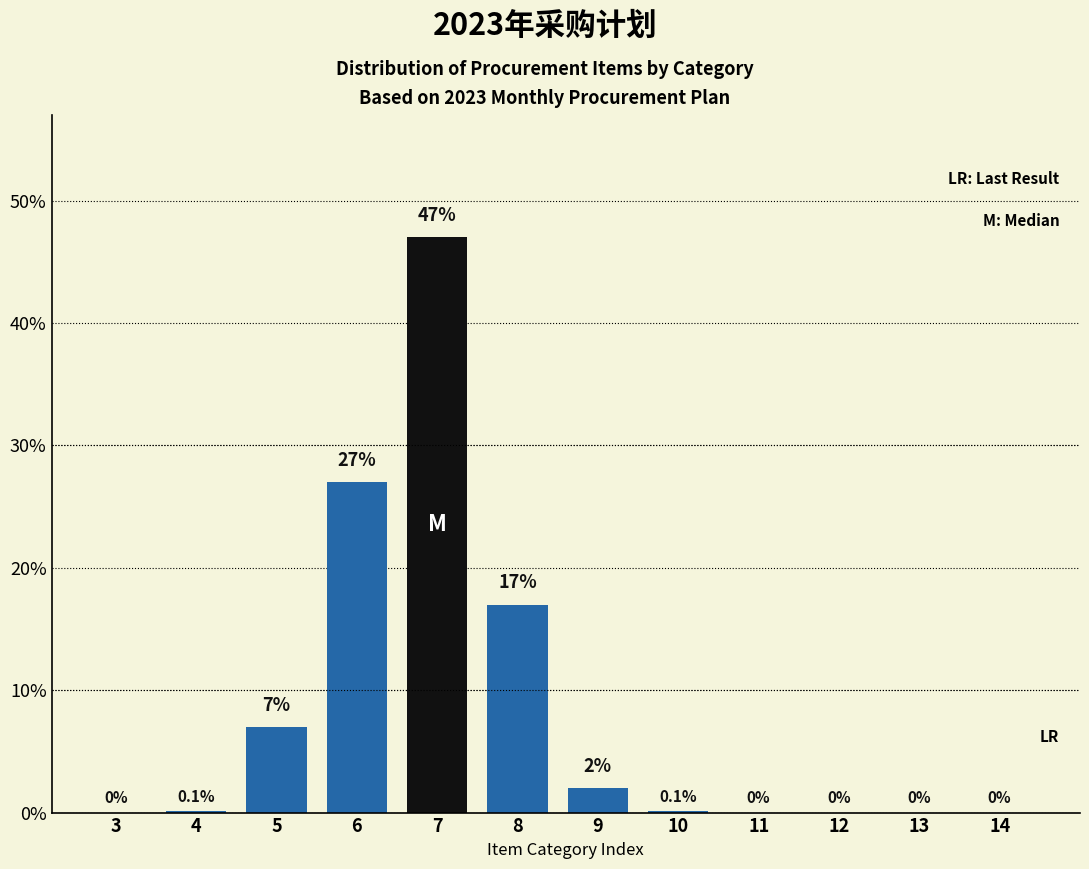

Reading right to left, list all the values displayed in this chart.

14=0.0	13=0.0	12=0.0	11=0.0	10=0.1	9=2.0	8=17.0	7=47.0	6=27.0	5=7.0	4=0.1	3=0.0